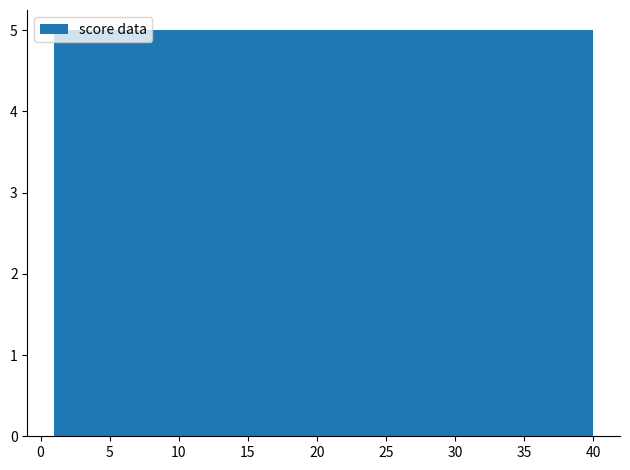

Reading left to right, transcribe this chart: for each bar, give the range it covers on the x-axis and its height. Neither the bar edges nor the heights are printed on the chart, so give them approximately, as read against the axes.

1.0 to 6.0: 5
6.0 to 11.0: 5
11.0 to 15.5: 5
15.5 to 20.5: 5
20.5 to 25.5: 5
25.5 to 30.5: 5
30.5 to 35.0: 5
35.0 to 40.0: 5